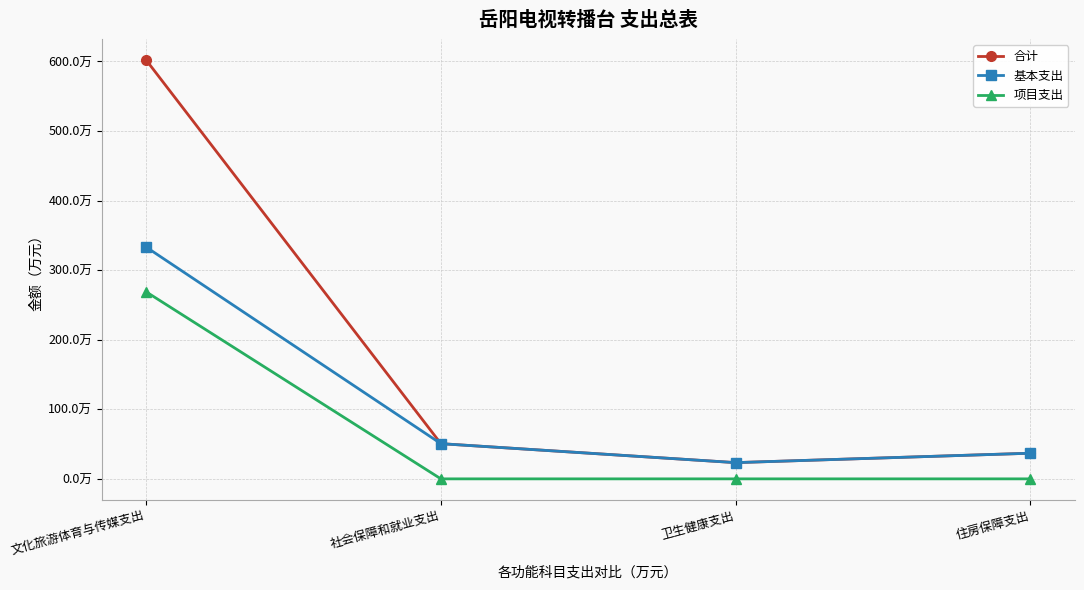

Which series has the widest spread of values?

合计